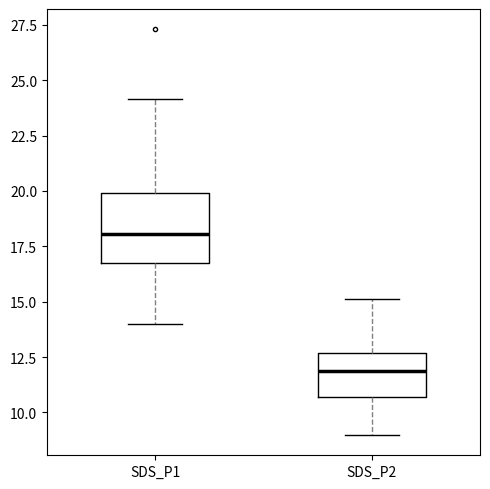

Reading left to right, transcribe this box plot: for each box, give where its median line is, the range the box spans, and where its two whiskers end, as read against the y-axis. The values are not printed on the chart, so give them approximately, as read against the axis.

SDS_P1: median 18.0, box 16.5 to 20.0, whiskers 14.0 to 24.0
SDS_P2: median 12.0, box 10.5 to 12.5, whiskers 9.0 to 15.0